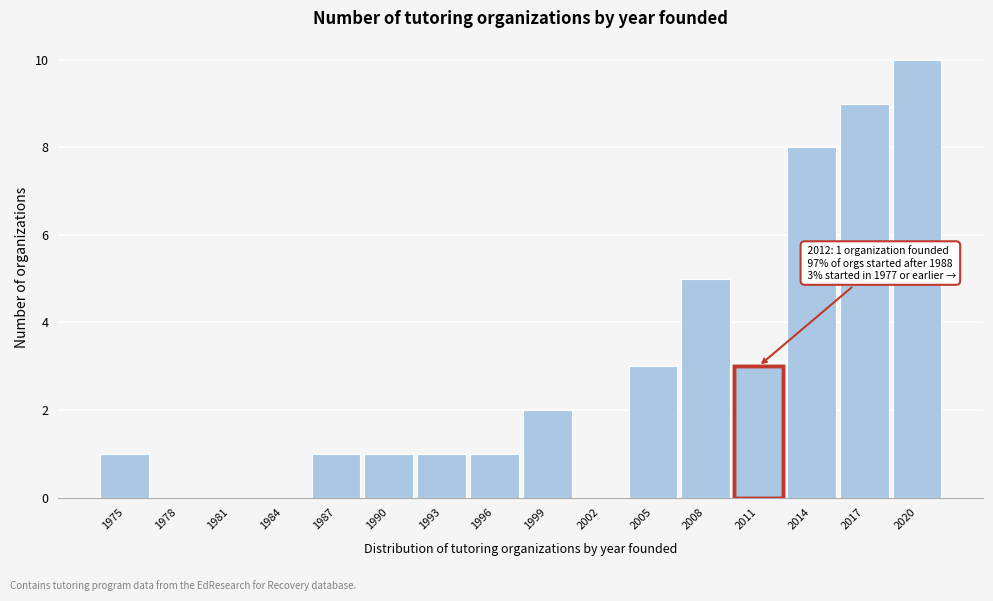

Reading left to right, extract all data points from this chart.

1975=1	1978=0	1981=0	1984=0	1987=1	1990=1	1993=1	1996=1	1999=2	2002=0	2005=3	2008=5	2011=3	2014=8	2017=9	2020=10